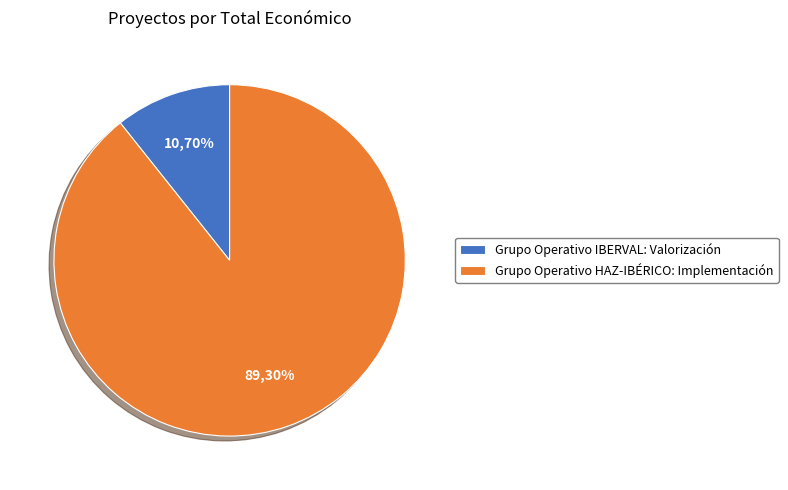

Which category has the biggest portion of the pie?

Grupo Operativo HAZ-IBÉRICO: Implementación